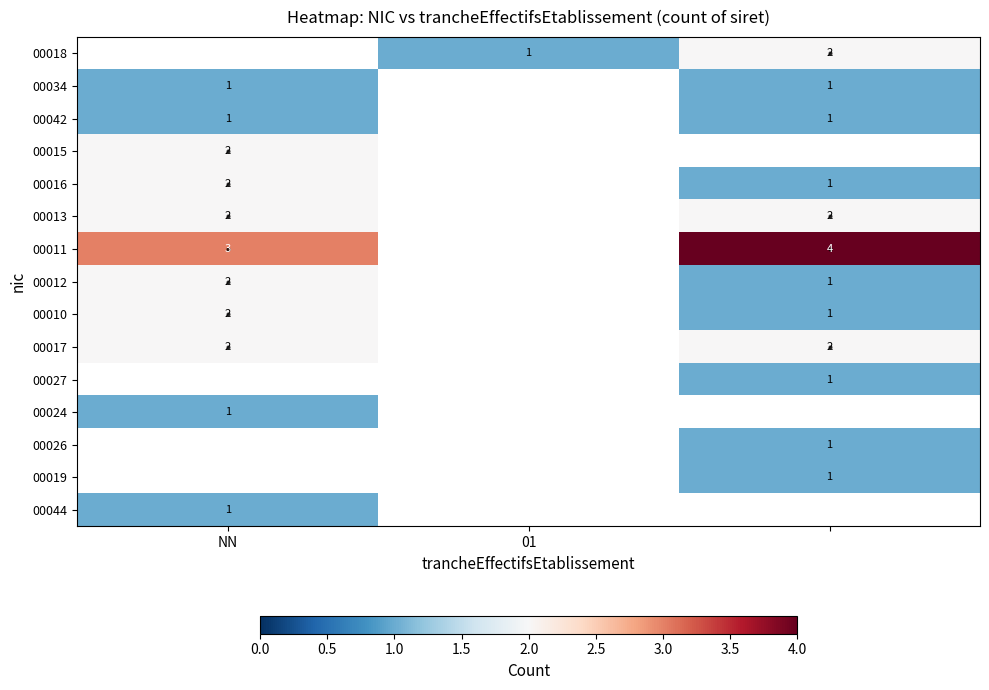

True or false: 00018 has a value of 1 at 01.

True